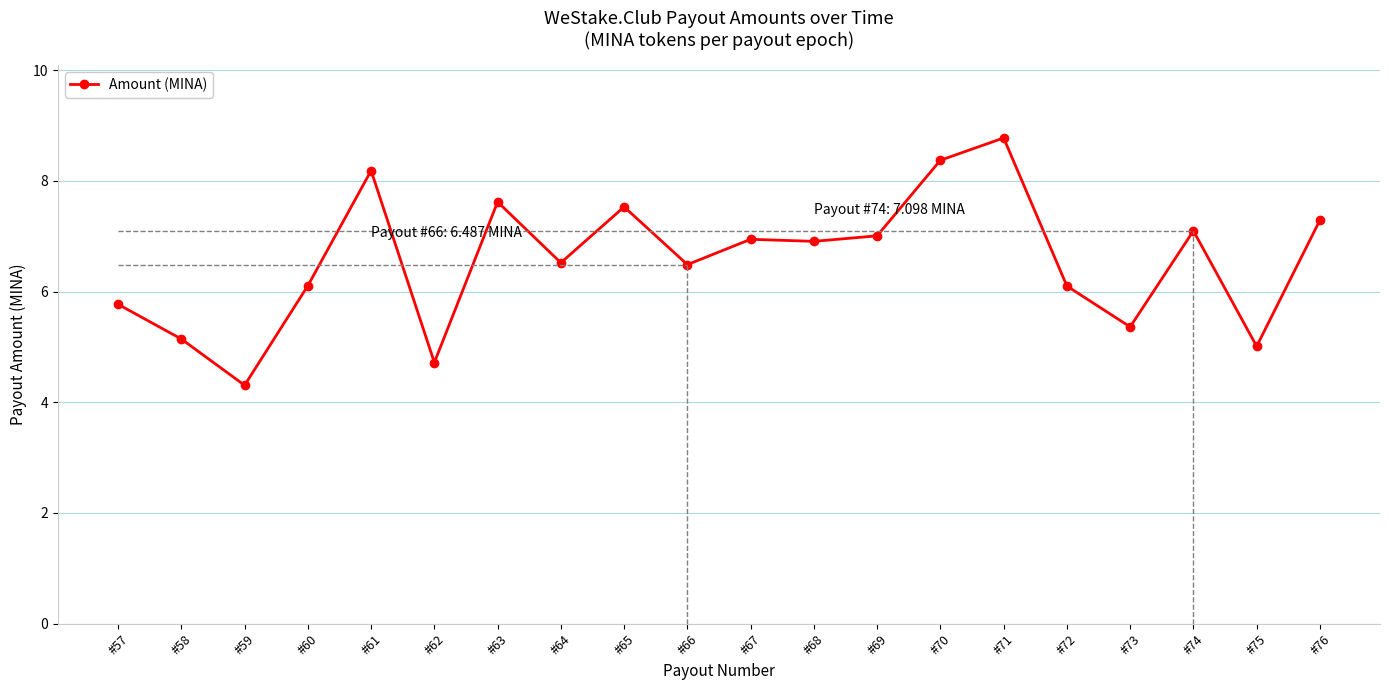

What is the ratio of the value at #61 to the value at #59?

1.9